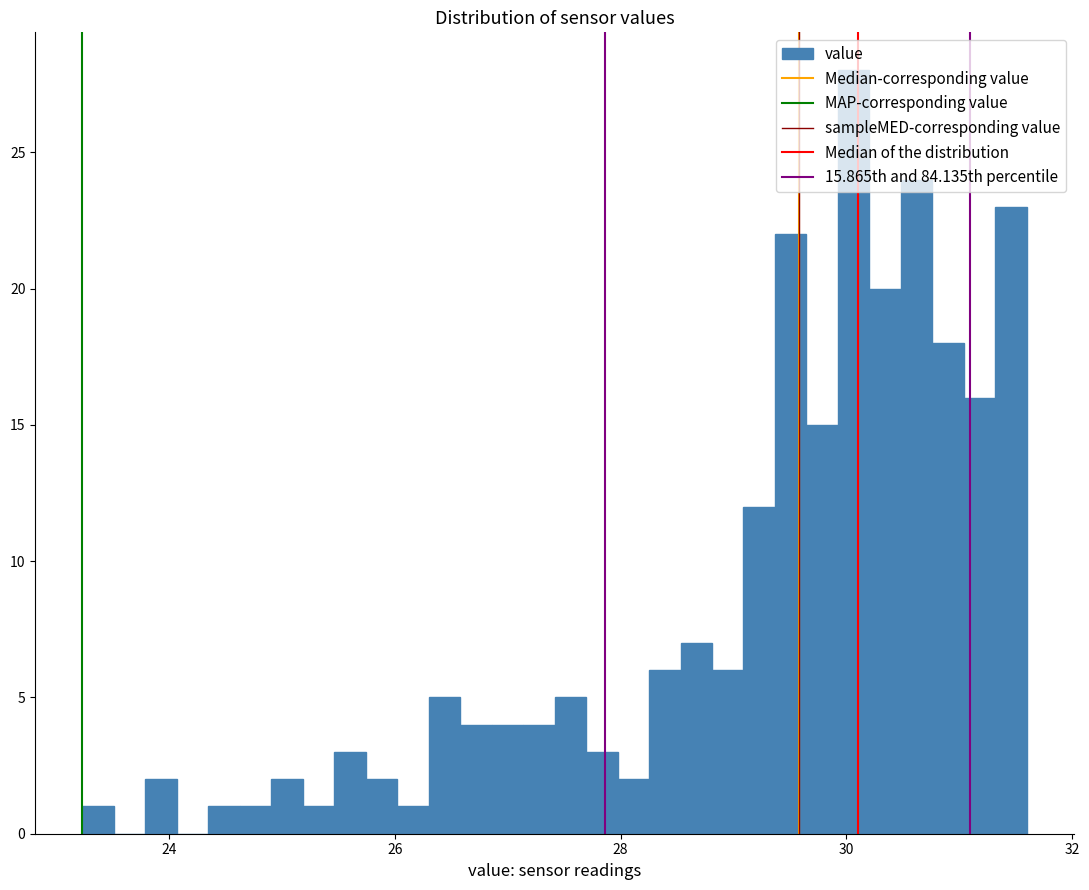

Around what value on the x-axis is the tallest bar? Give the approximate position of its centre, as read against the axis.

30.0